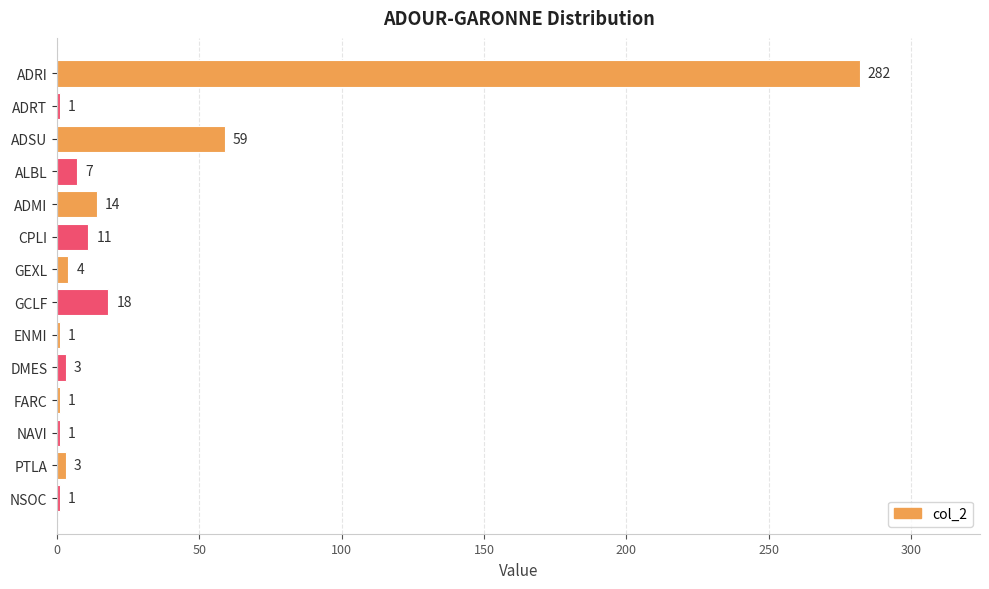

At which label is the value closest to 141?

ADSU